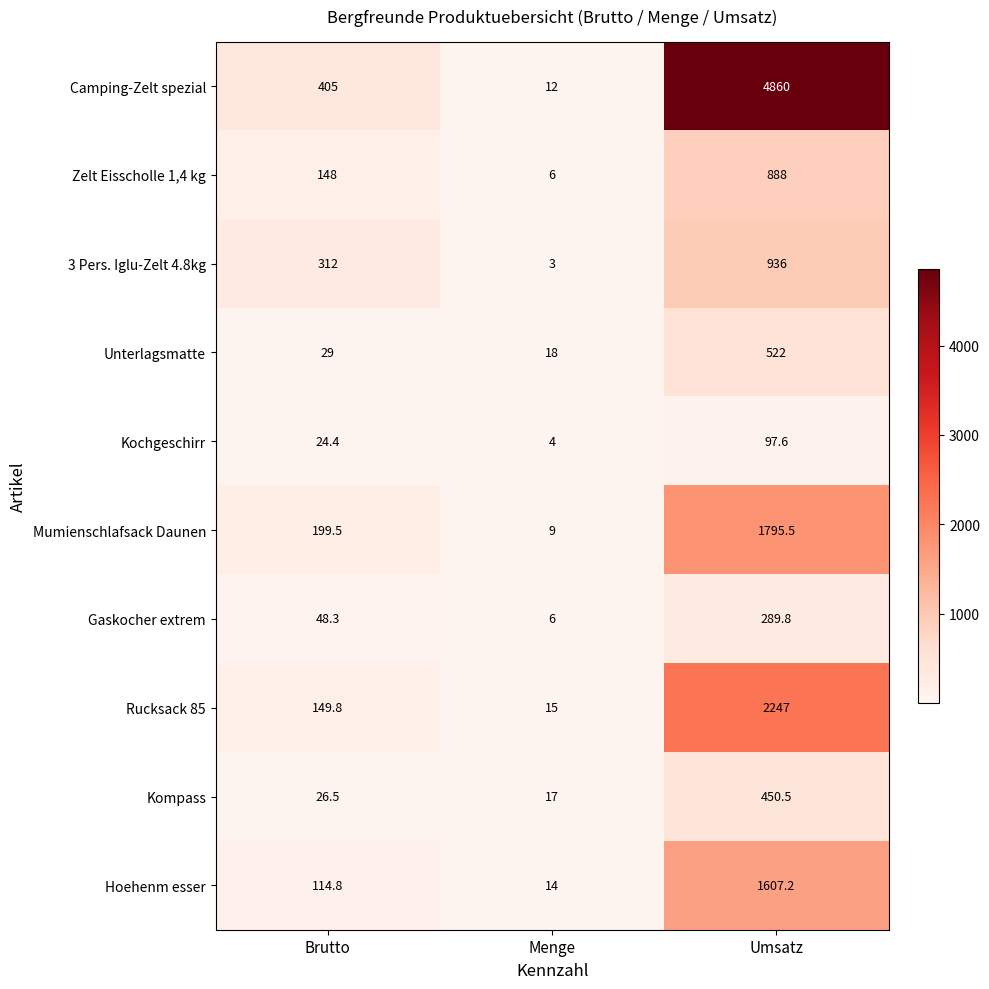

Count the 3 Pers. Iglu-Zelt 4.8kg values in the range 3 to 936.

3